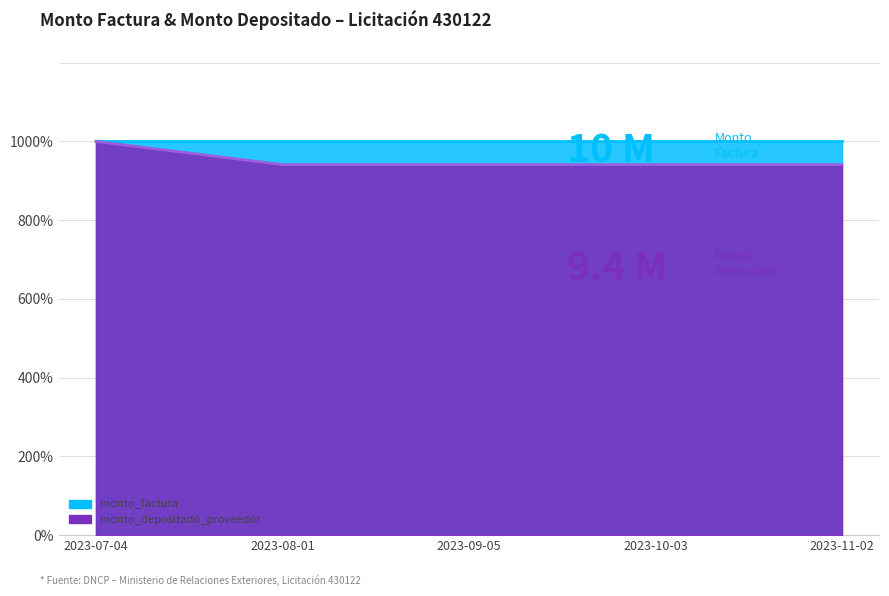

Between 2023-10-03 and 2023-11-02, which is larger?

2023-10-03